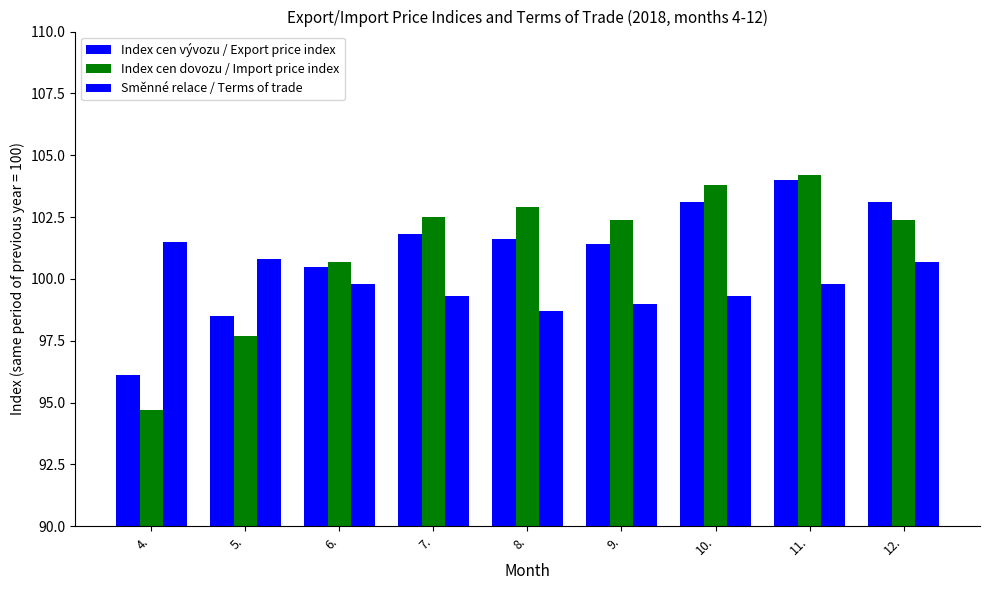

How many categories are shown in the chart?

9